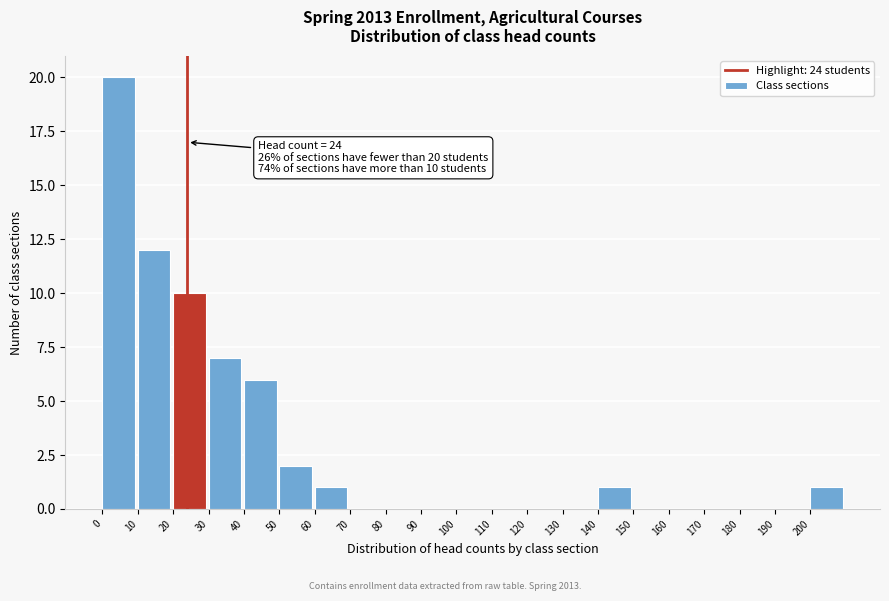

Over which range of the x-axis is the bar tallest?

0 to 10